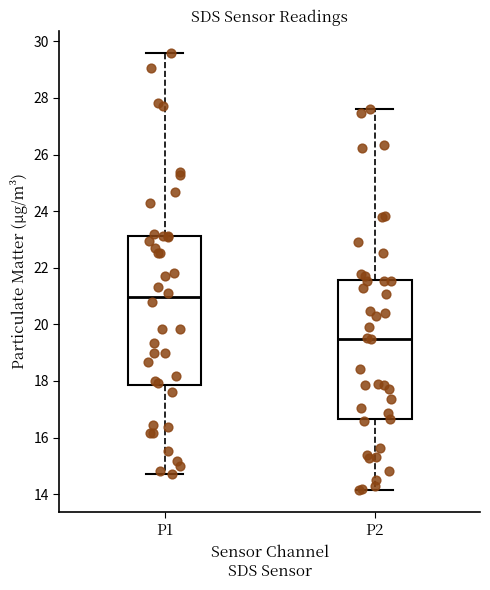

Comparing the boxes themselves (not the whiskers), which one is the tallest?

P1